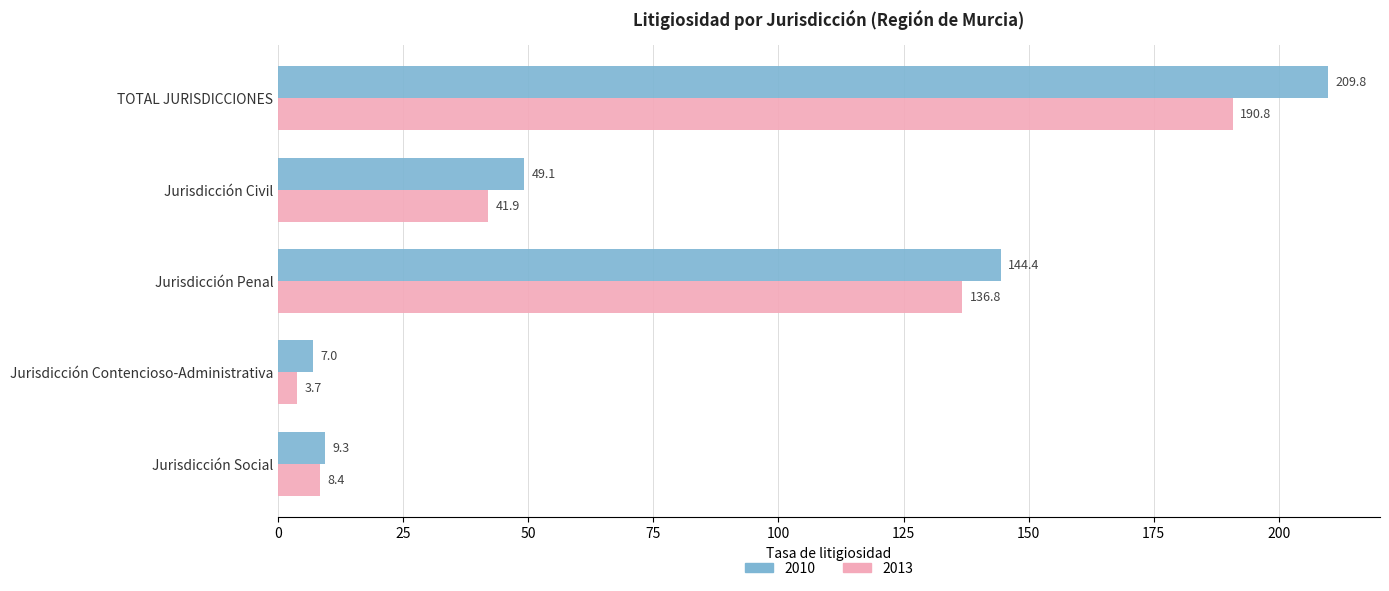

Is the value of 2013 at Jurisdicción Contencioso-Administrativa greater than the value of 2010 at Jurisdicción Penal?

No